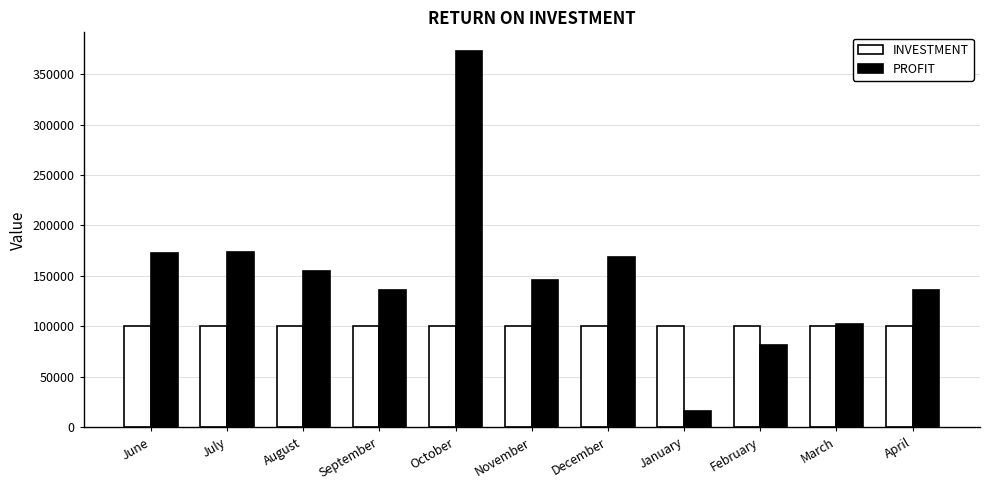

Rank the series by their maximum value, from highest to lowest.

PROFIT, INVESTMENT